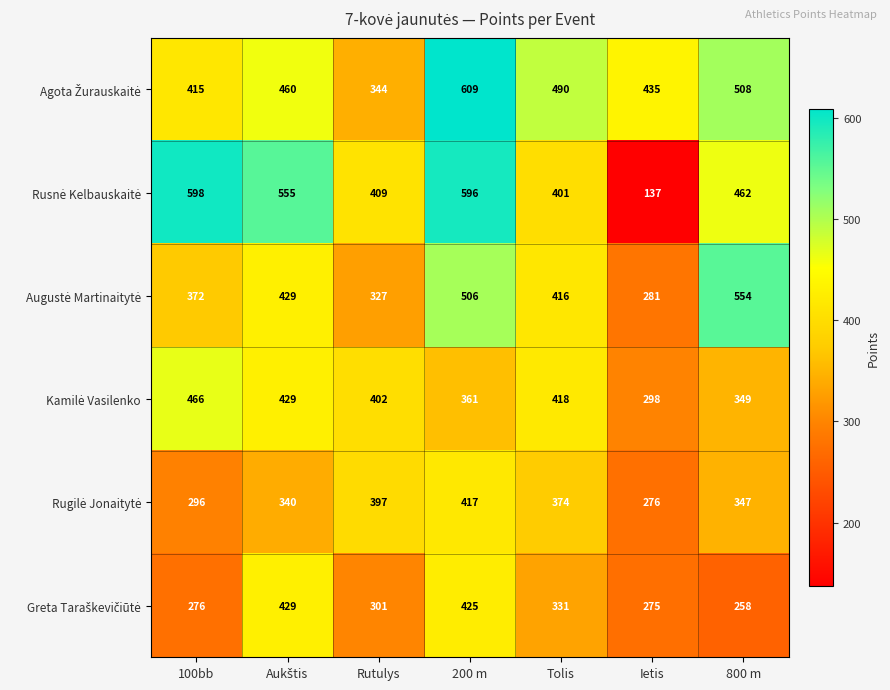

At how many categories does at least one series exceed 425?

6